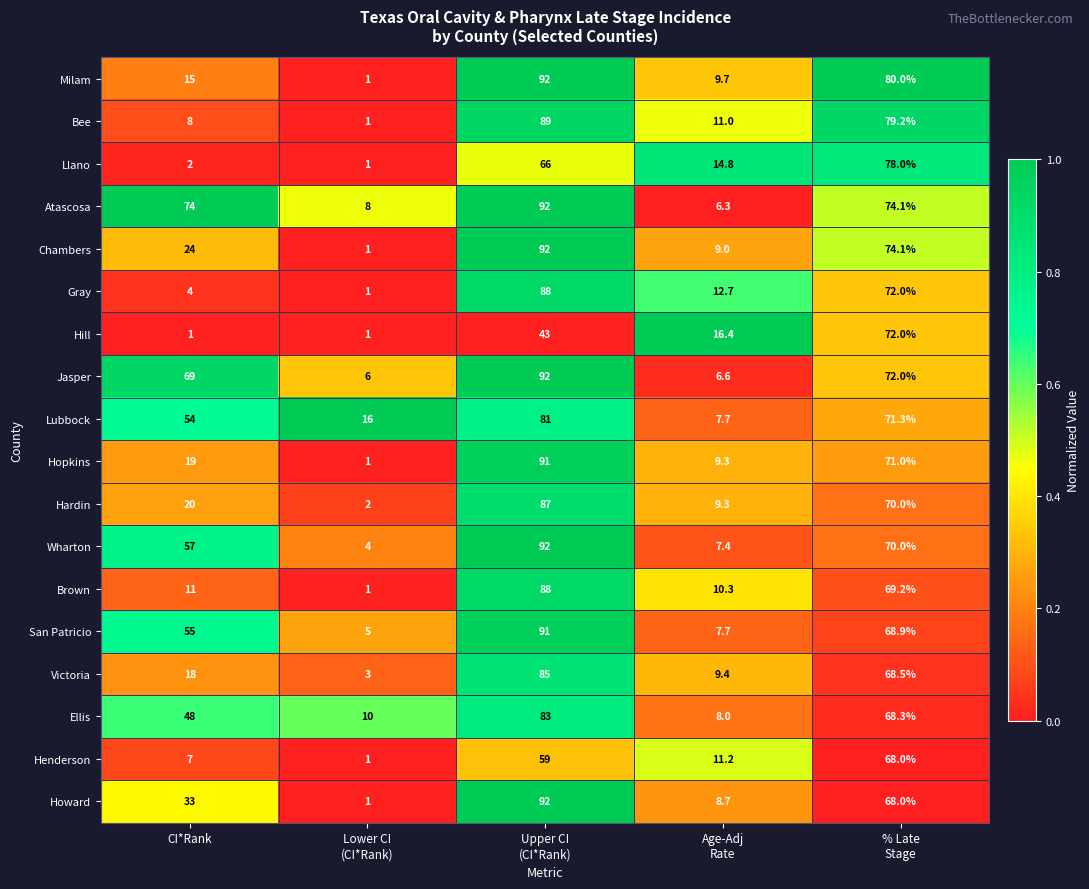

At CI*Rank, list the series in order from smallest to largest.

Hill, Llano, Gray, Henderson, Bee, Brown, Milam, Victoria, Hopkins, Hardin, Chambers, Howard, Ellis, Lubbock, San Patricio, Wharton, Jasper, Atascosa